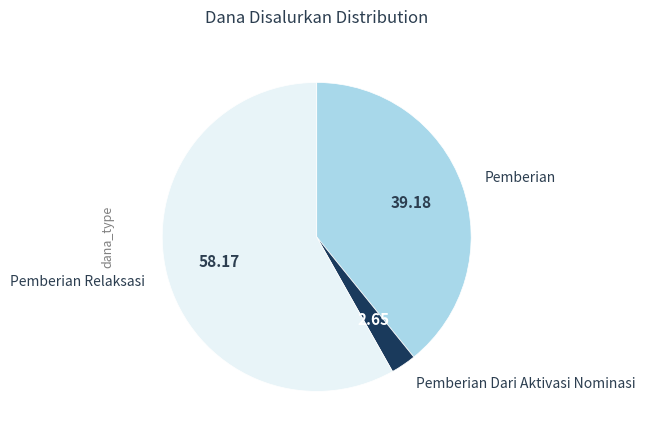

Which has a higher value, Pemberian Dari Aktivasi Nominasi or Pemberian?

Pemberian